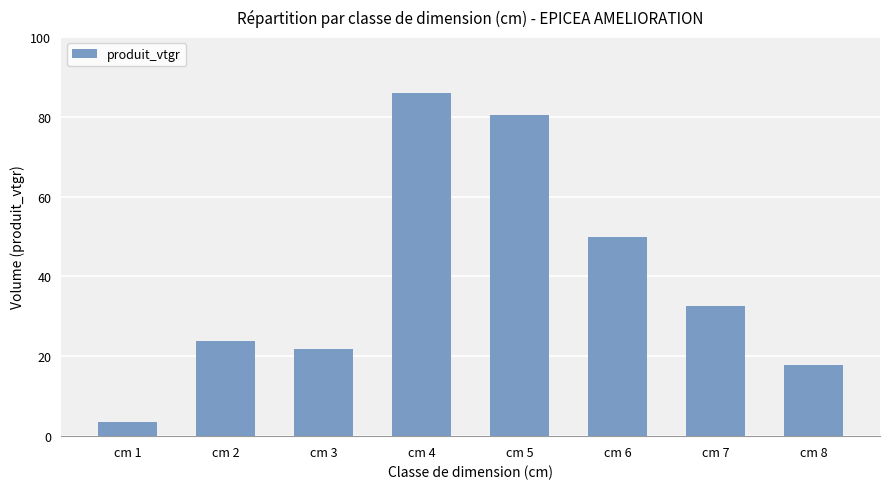

True or false: the data shows 110.5 at cm 5.

False